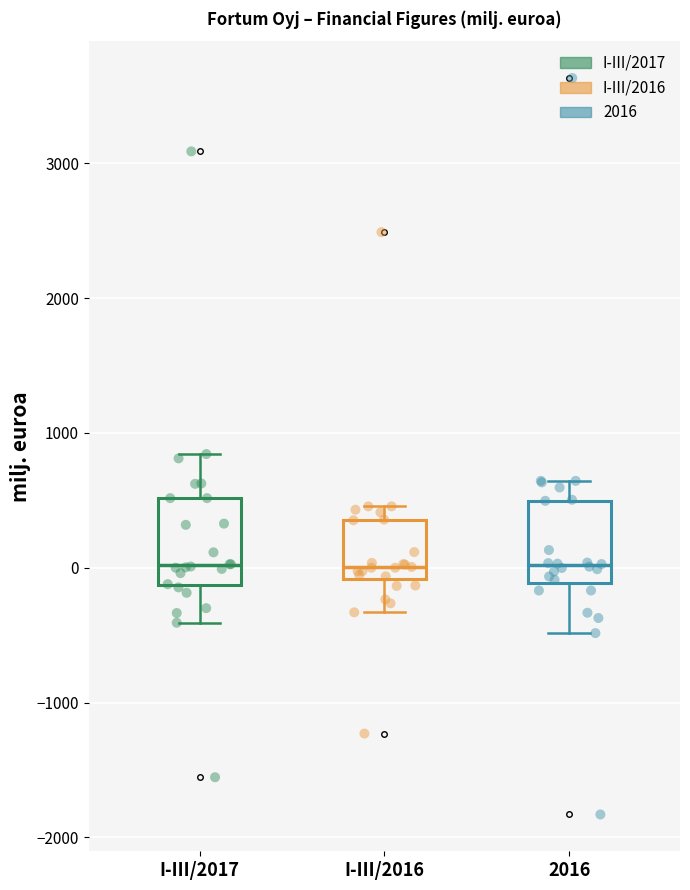

Reading left to right, transcribe this box plot: for each box, give where its median line is, the range the box spans, and where its two whiskers end, as read against the y-axis. The values are not printed on the chart, so give them approximately, as read against the axis.

I-III/2017: median 0, box -100 to 500, whiskers -400 to 800
I-III/2016: median 0, box -100 to 400, whiskers -300 to 500
2016: median 0, box -100 to 500, whiskers -500 to 600